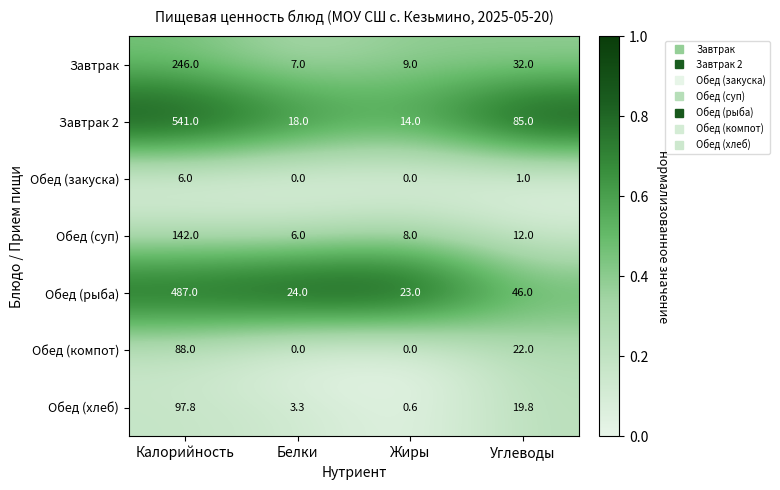

List the series in order of their peak value, lowest first.

Обед (закуска), Обед (компот), Обед (хлеб), Обед (суп), Завтрак, Обед (рыба), Завтрак 2